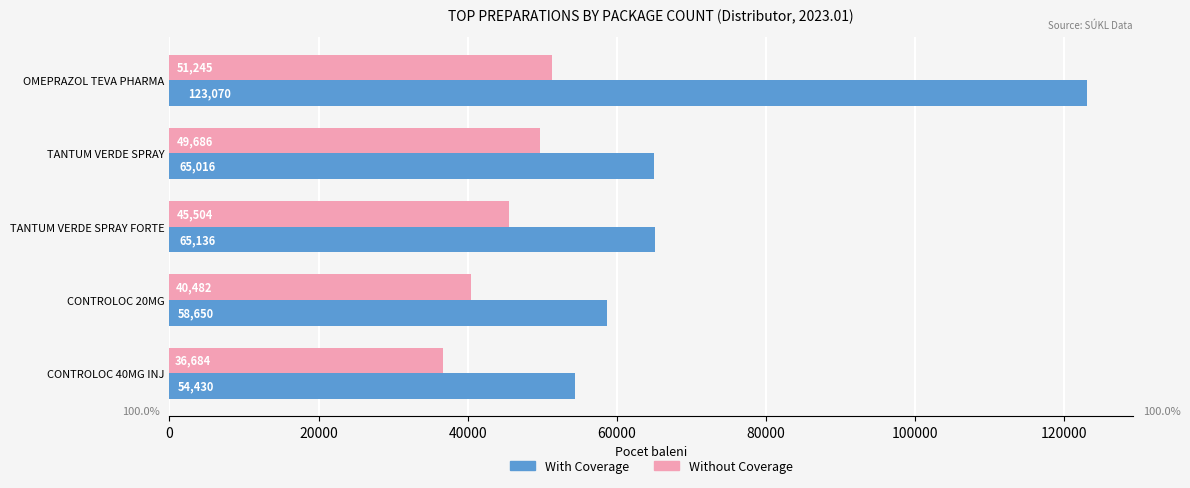

What is the greatest value displayed?

123070